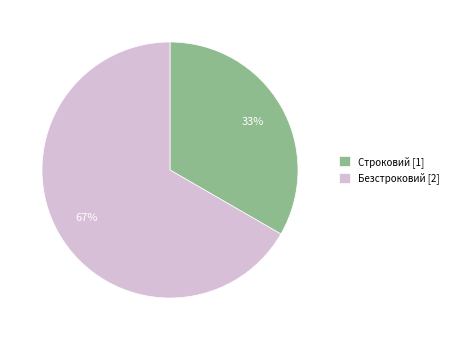

Do Строковий and Безстроковий together represent more than half of the pie?

Yes